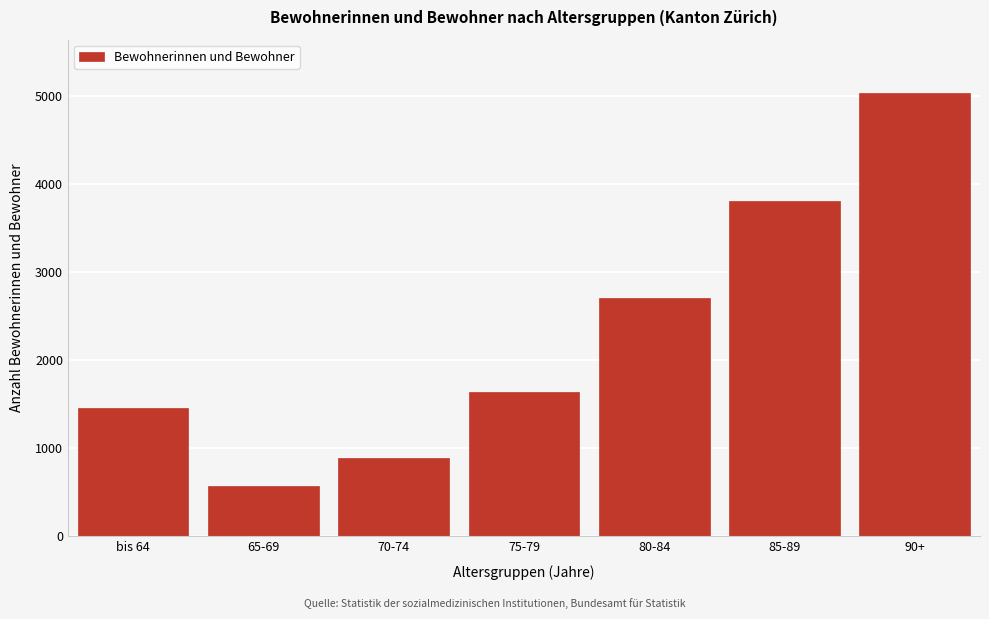

Reading left to right, what are all the values shown in this chart?

bis 64=1459	65-69=573	70-74=891	75-79=1636	80-84=2706	85-89=3811	90+=5039